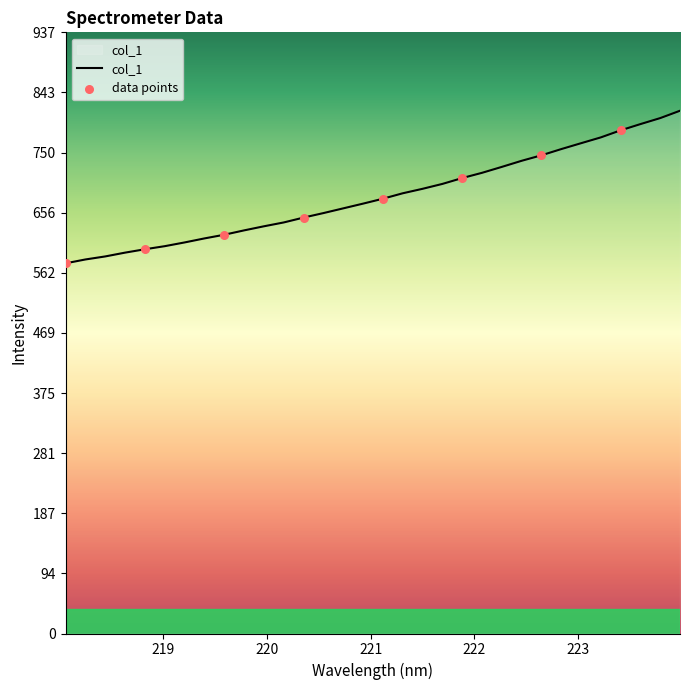

What is the greatest value displayed?

814.9